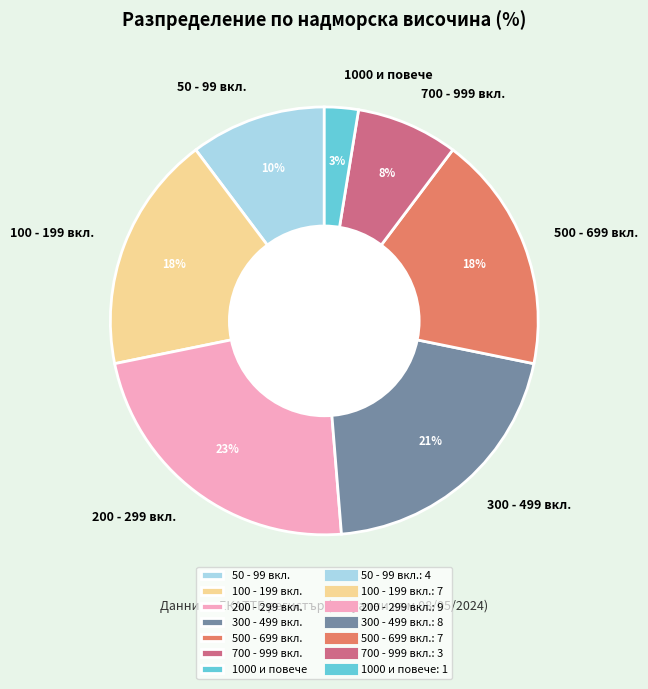

True or false: 50 - 99 вкл. accounts for 24% of the total.

False